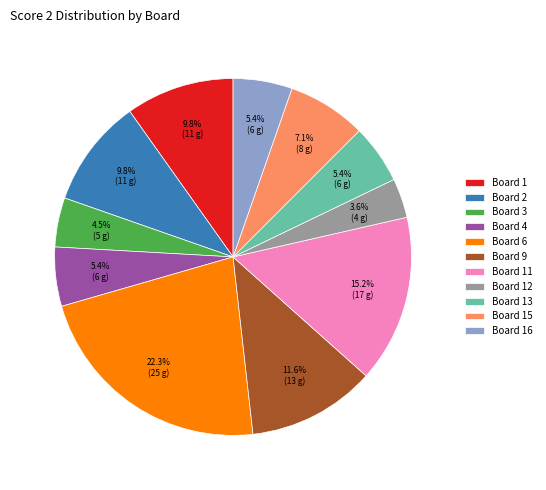

Is the sum of Board 1 and Board 3 greater than half?

No